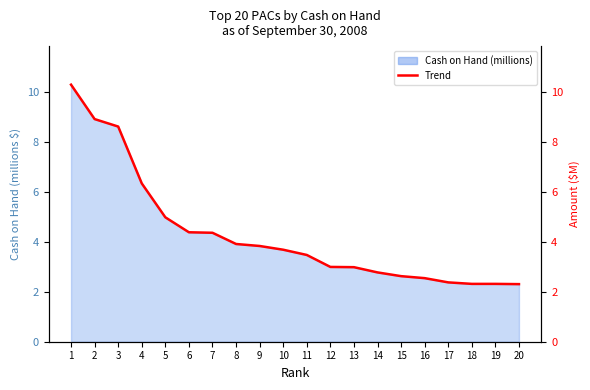

Which category has the lowest value across all series?

20